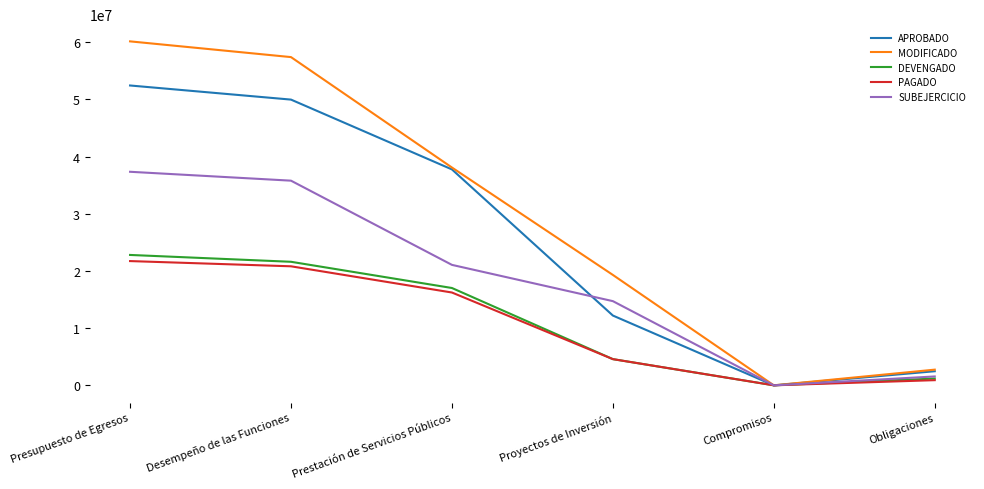

List the labels in order of MODIFICADO value, largest first.

Presupuesto de Egresos, Desempeño de las Funciones, Prestación de Servicios Públicos, Proyectos de Inversión, Obligaciones, Compromisos